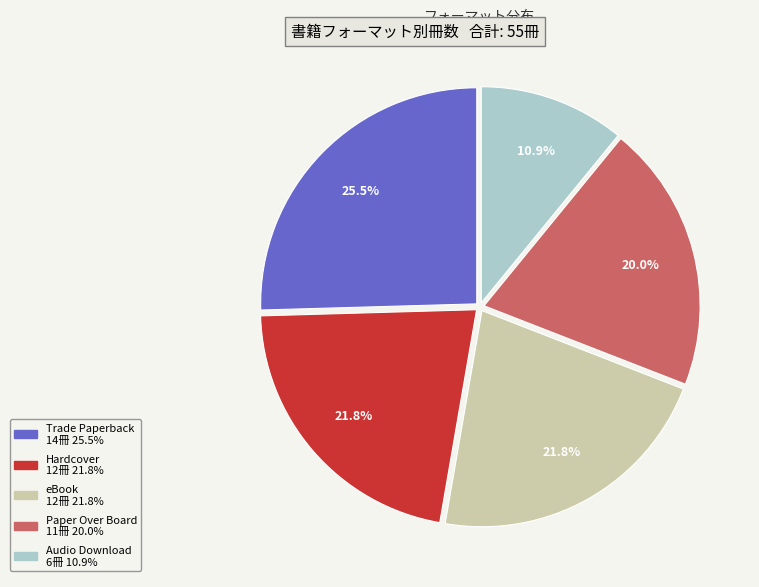

Is there any slice that represents more than half of the pie?

No